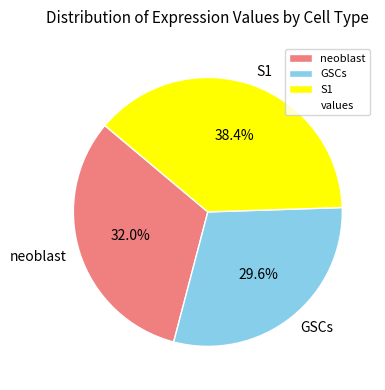

To the nearest percent, what percentage of the pie is neoblast?

32%